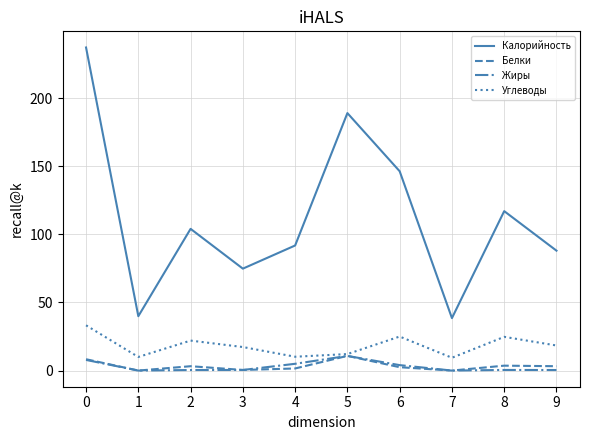

True or false: Углеводы and Калорийность intersect in this chart.

False